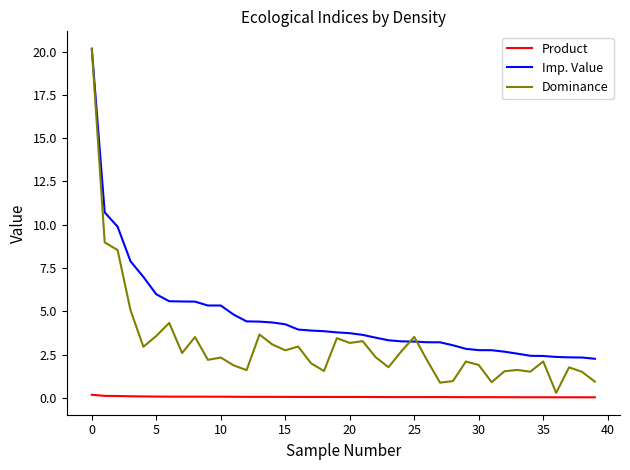

Which series has the largest range (max minus min)?

Dominance